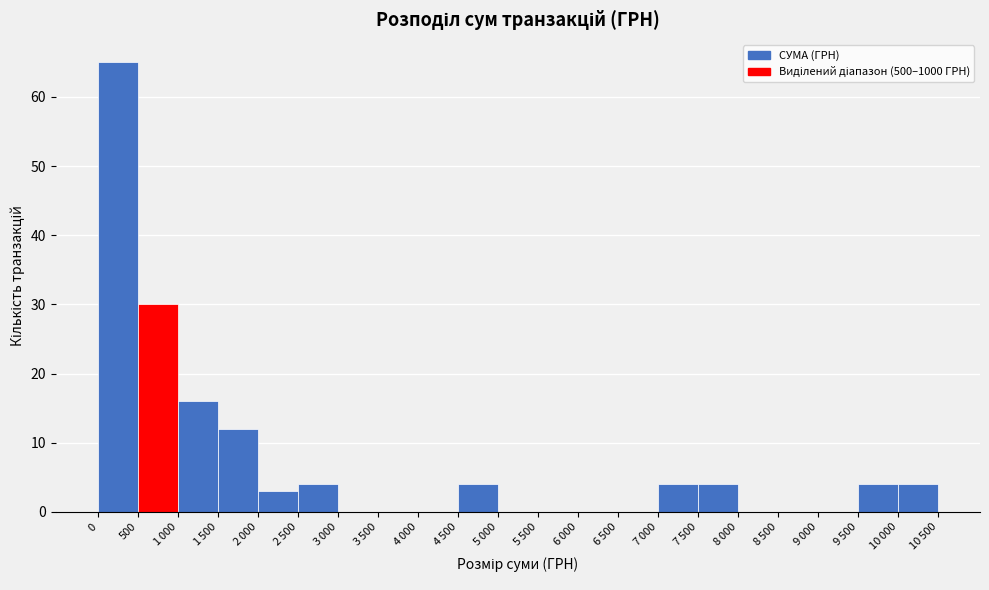

Where is the data nearest to the value 32?

500